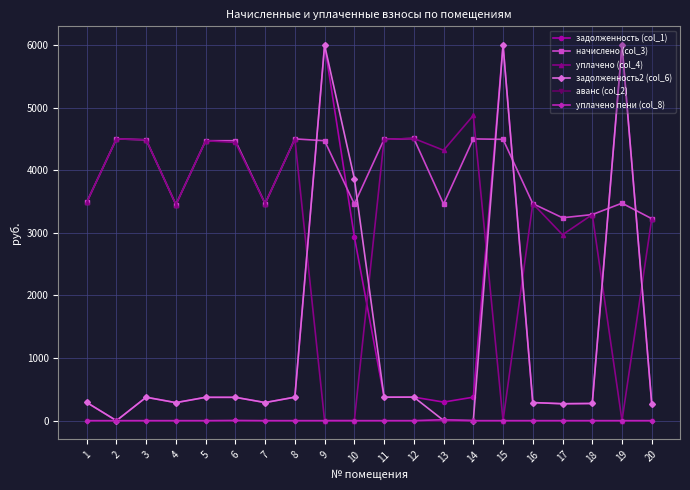

How many series are shown in this chart?

6